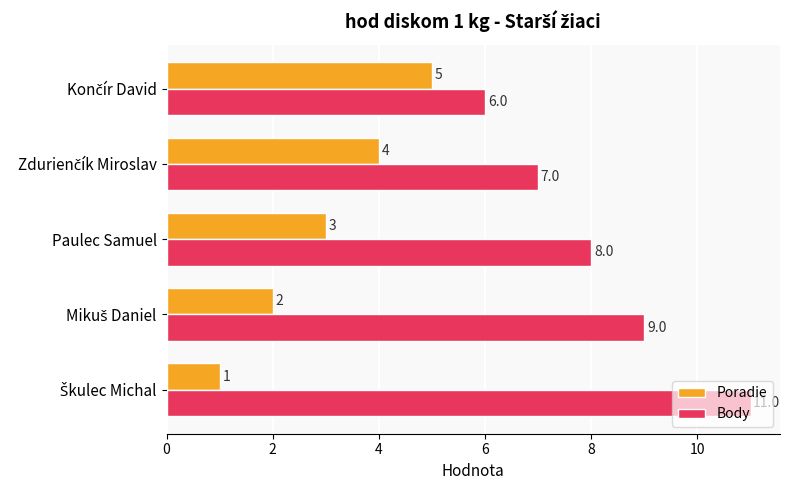

What are all the series names shown in the legend?

Poradie, Body